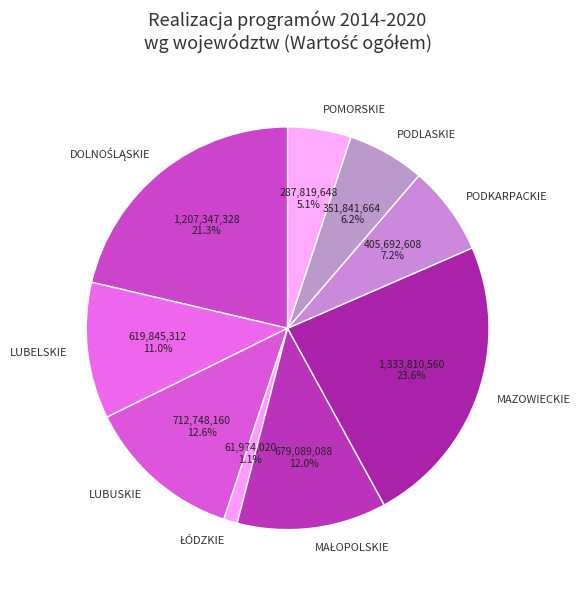

To the nearest percent, what is the difference between the largest and smallest slice percentages?

22%